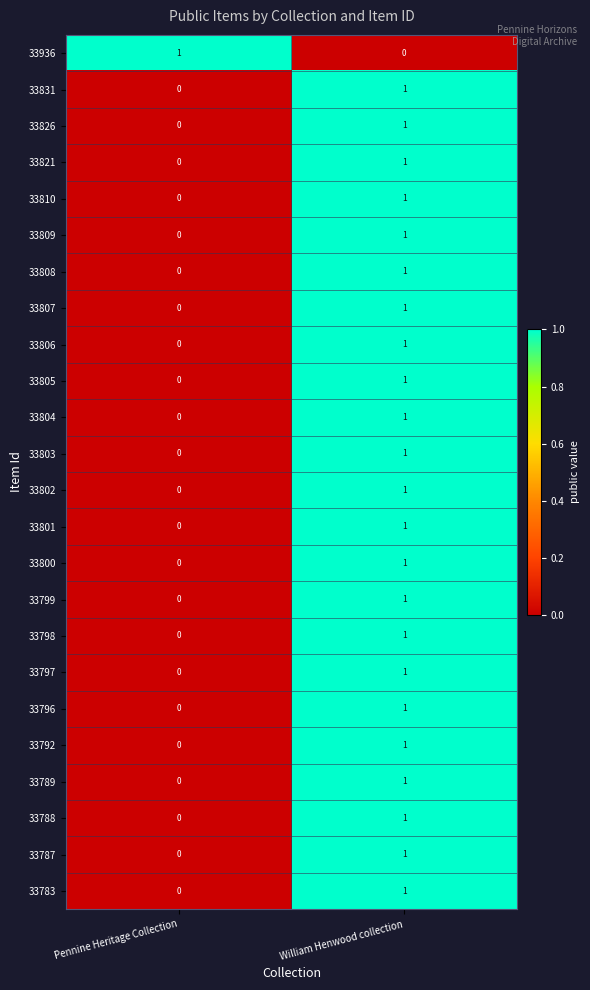

Rank the categories by 33821 value from highest to lowest.

William Henwood collection, Pennine Heritage Collection